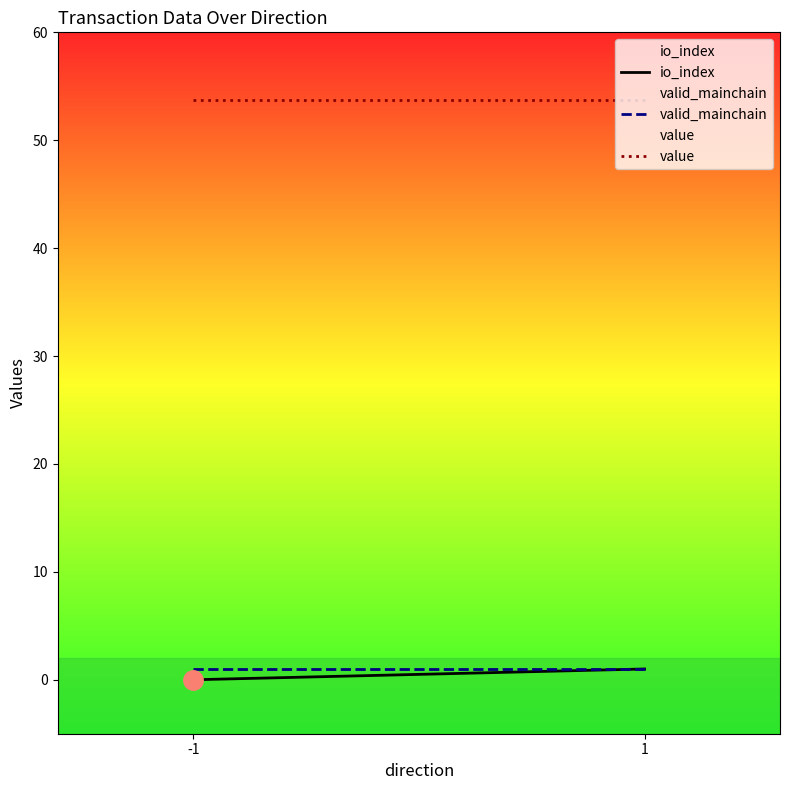

Is it true that io_index equals 0.5 at -1?

False